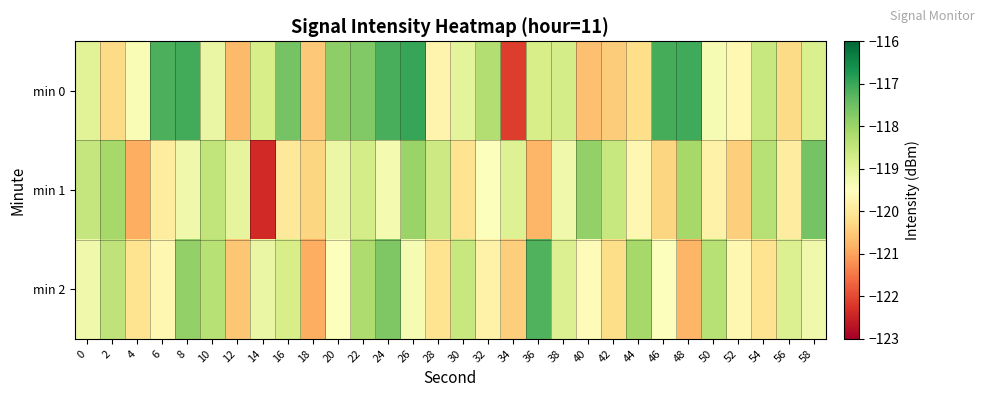

At how many categories does at least one series exceed -117?

1